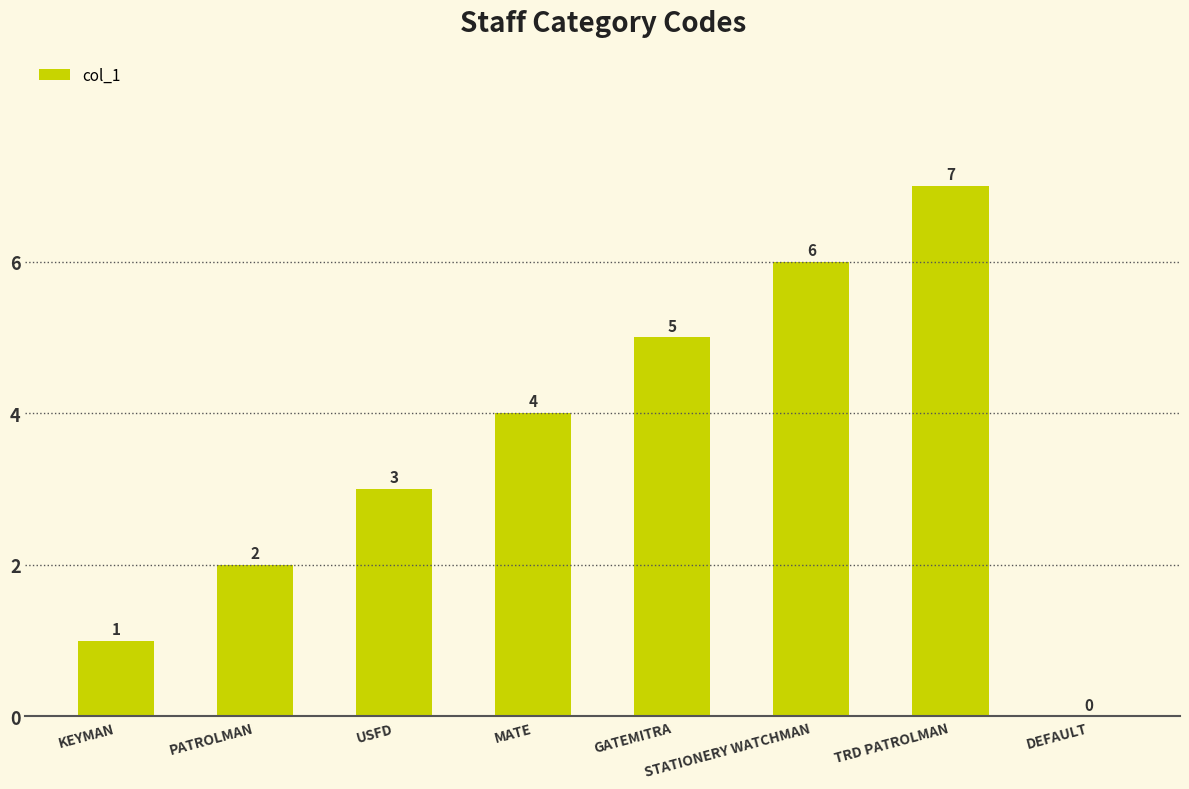

What is the average value?

4